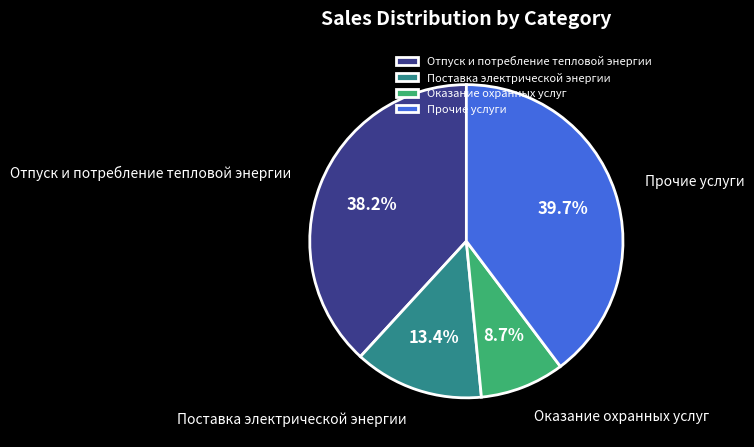

Which category has the biggest portion of the pie?

Прочие услуги